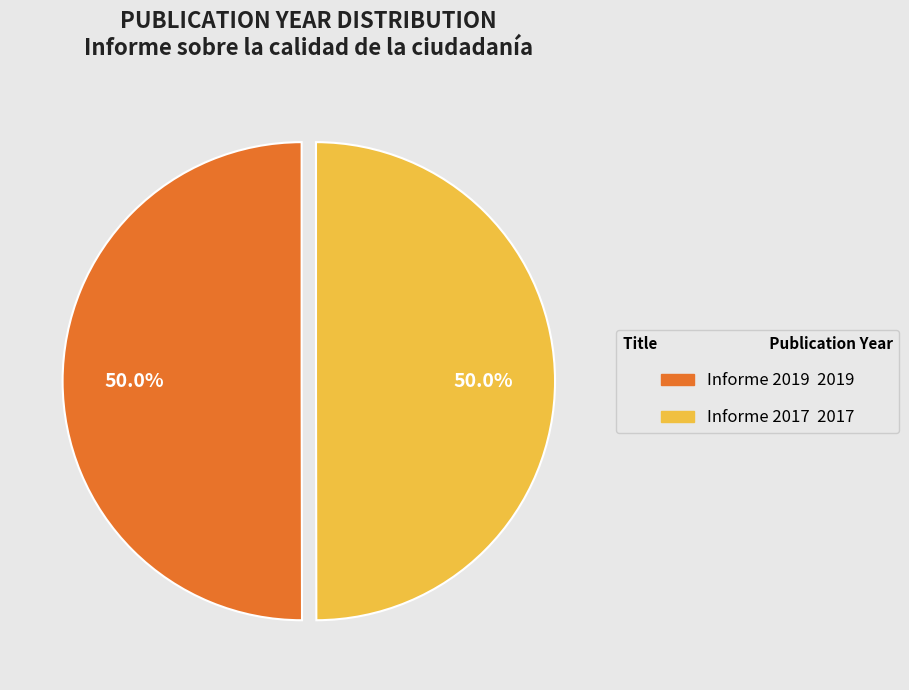

How many segments does this pie chart have?

2